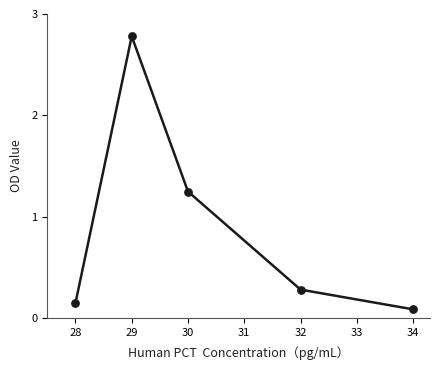

Which has a higher value, 29 or 28?

29